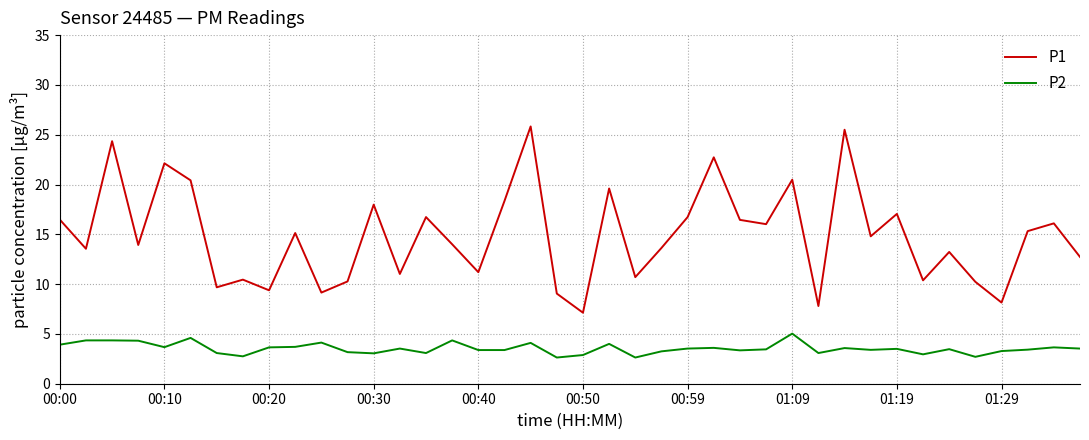

What is the minimum value for P1?

7.1